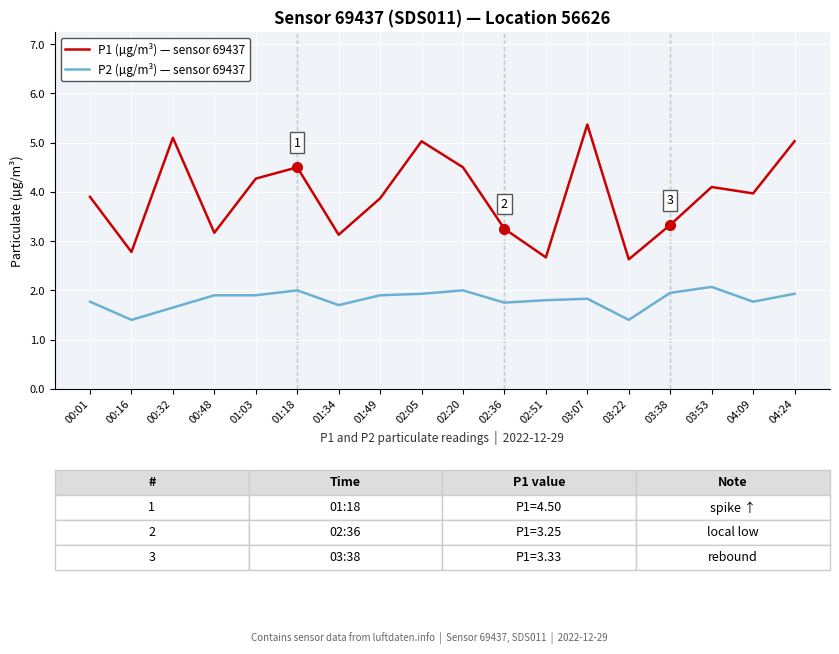

How many lines are shown in the chart?

2